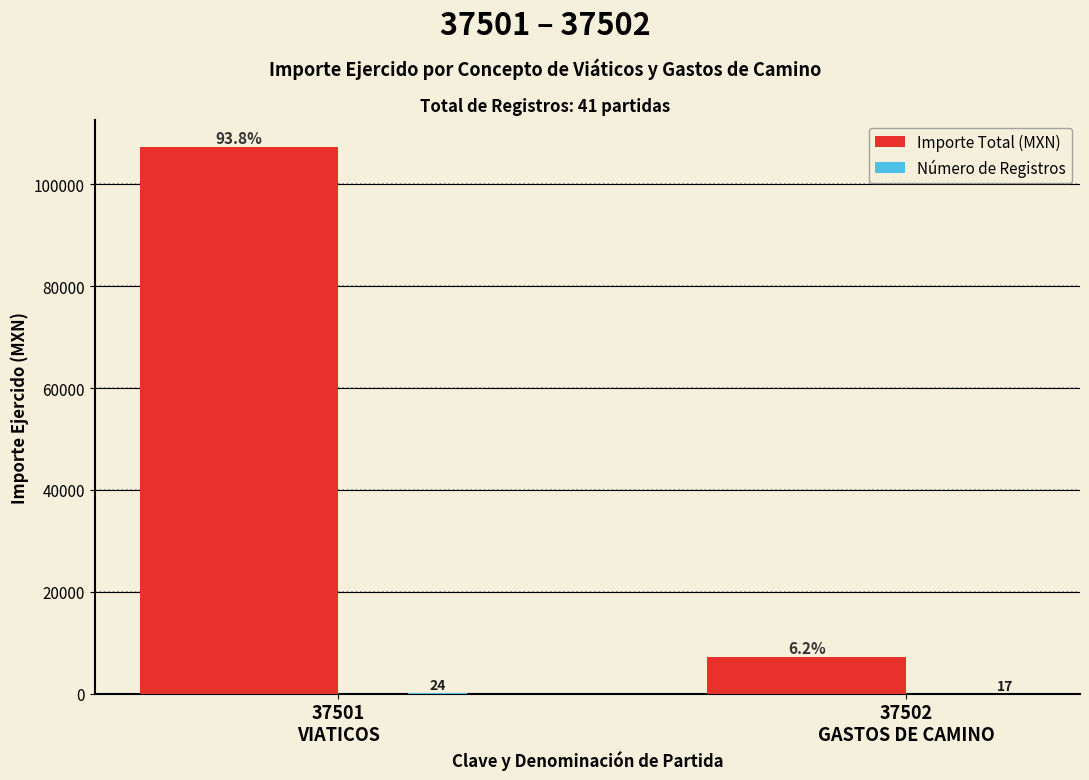

How many categories are shown in the chart?

2